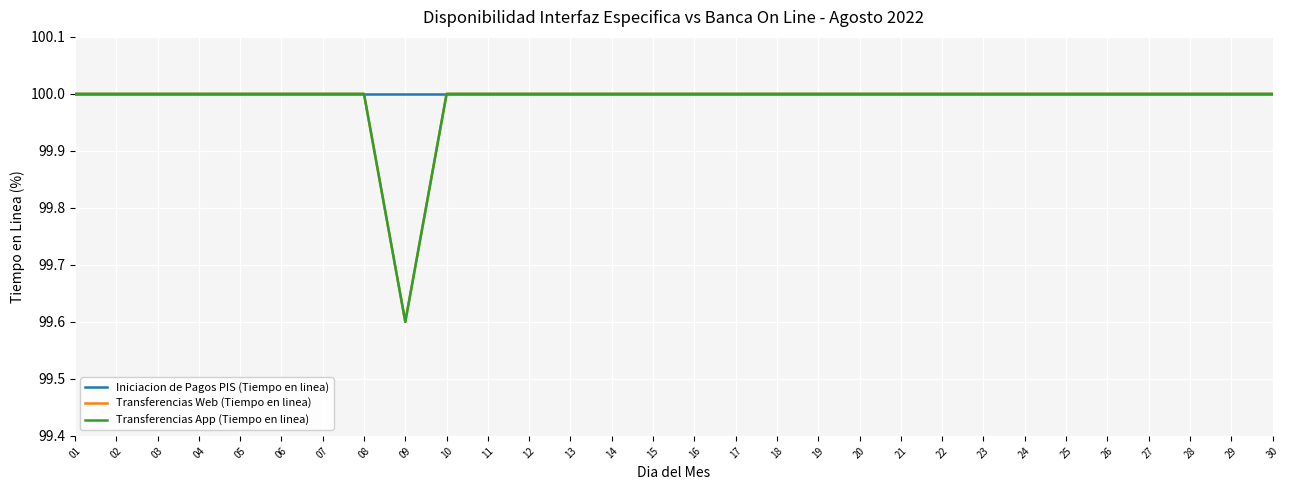

Does the chart have visible grid lines?

Yes